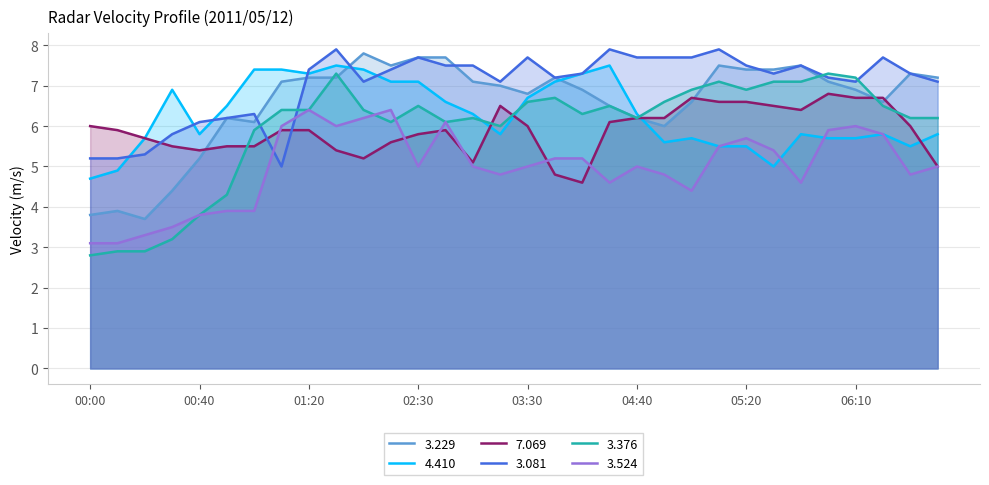

Where is the first local maximum for 7.069?

02:40